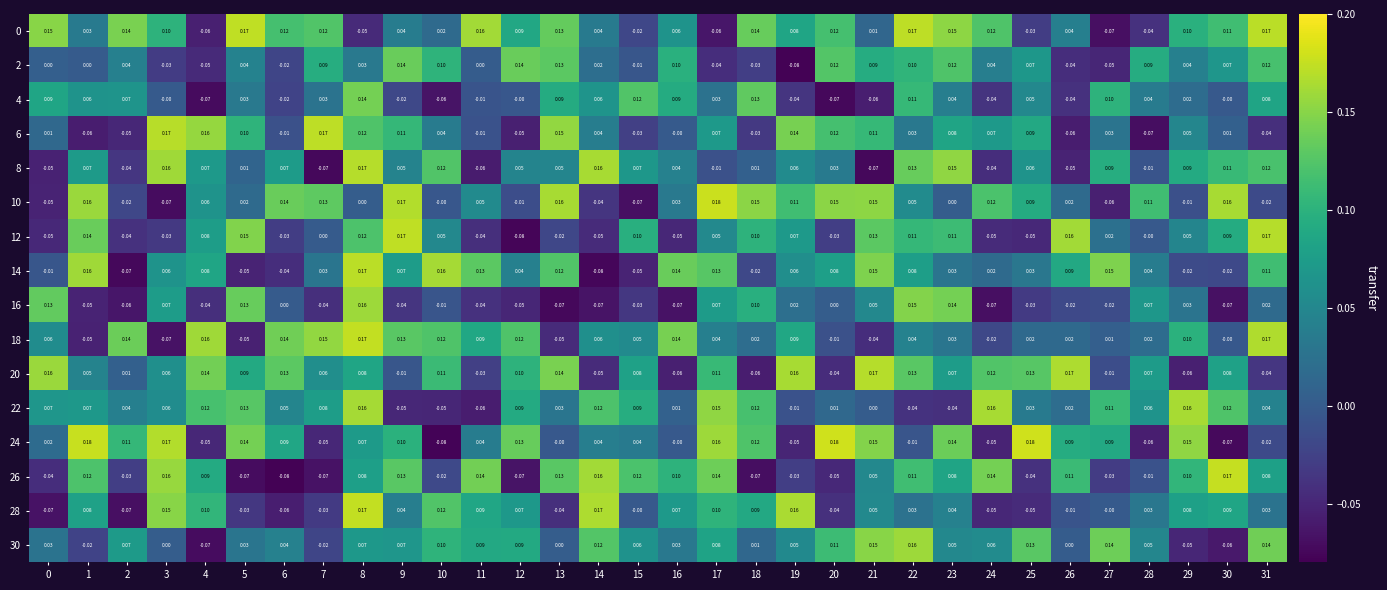

Is the value of 12 at 21 greater than the value of 14 at 14?

Yes